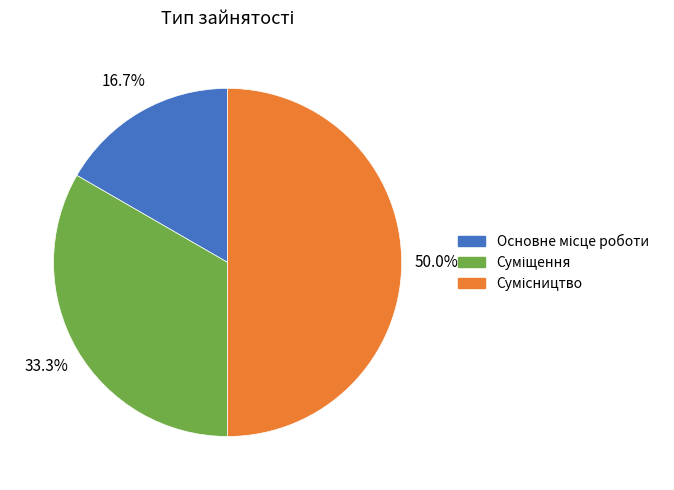

What is the change in value from Основне місце роботи to Сумісництво?

+2